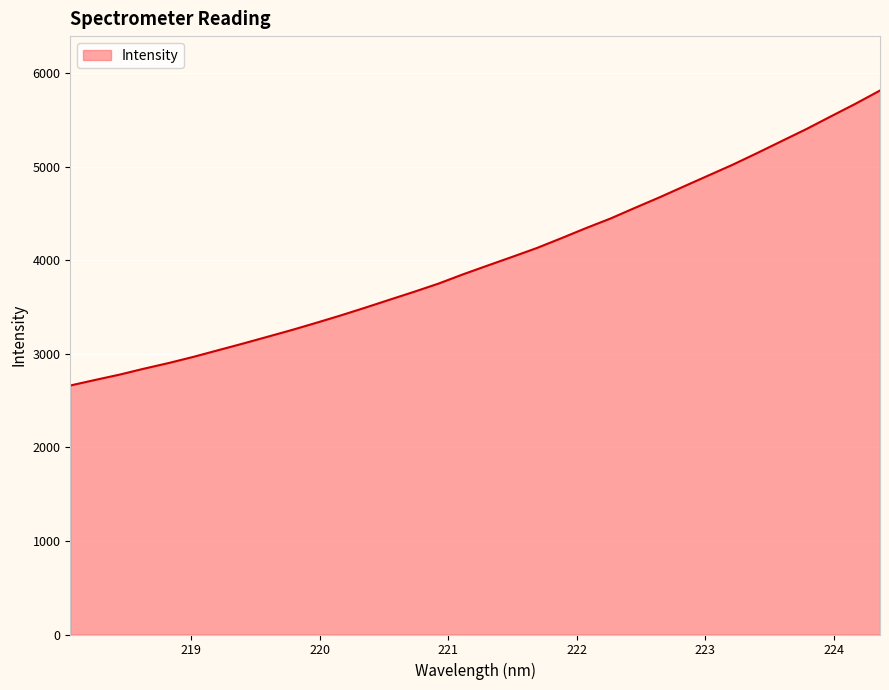

How many lines are shown in the chart?

1